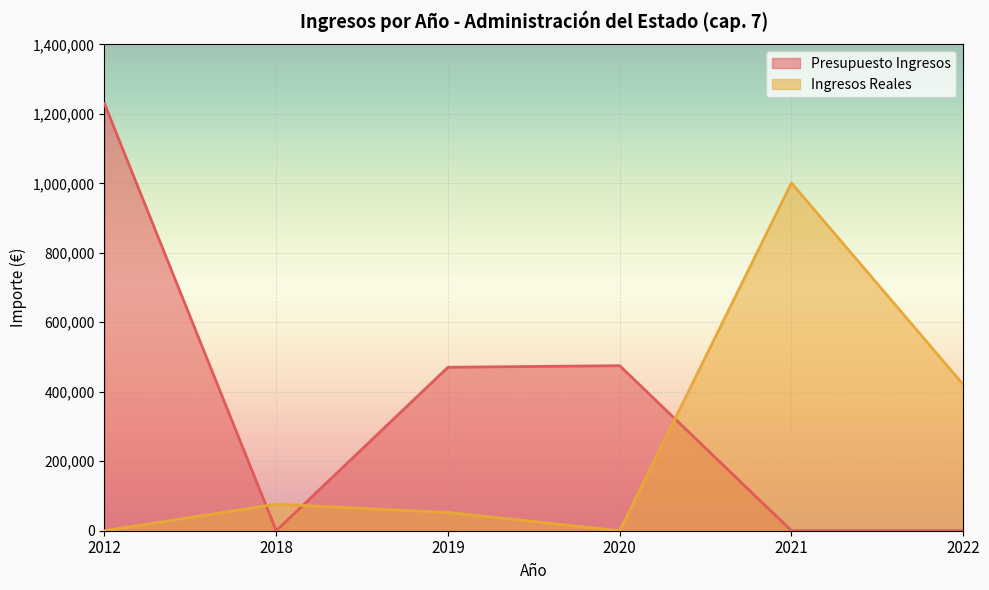

Reading left to right, transcribe all the data shown in this chart.

Presupuesto Ingresos: 1229117.3	0.0	470536.7	475000.0	0.0	0.0
Ingresos Reales: 0.0	76392.0	52573.0	0.0	1001017.6	420767.4